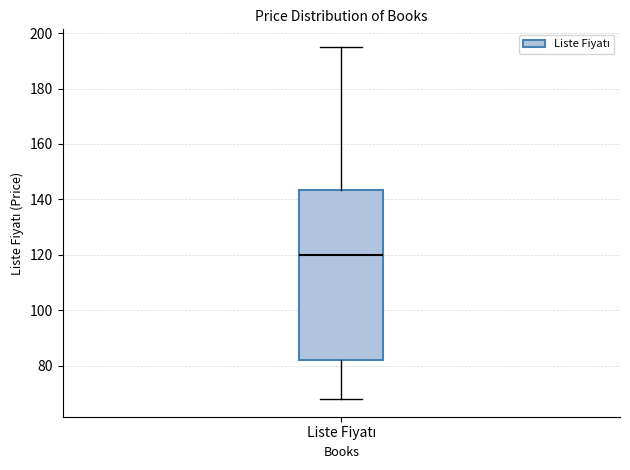

Read this box plot against the y-axis: the position of the median line, the range covered by the box, and the ends of both whiskers. The values are not printed on the chart, so give them approximately, as read against the axis.

median 120, box 82 to 144, whiskers 68 to 196